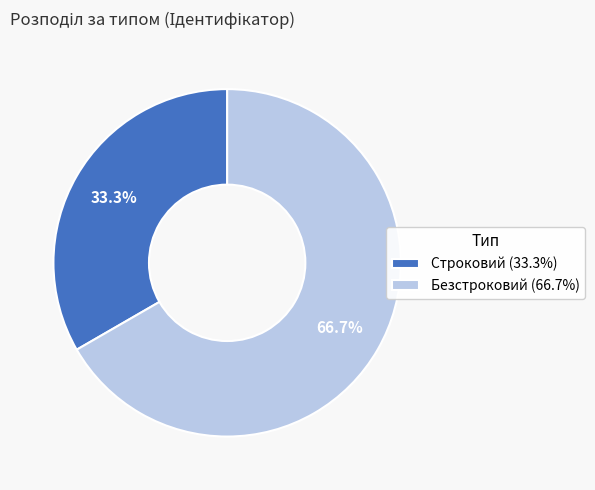

What percentage is the Строковий slice, to the nearest percent?

33%